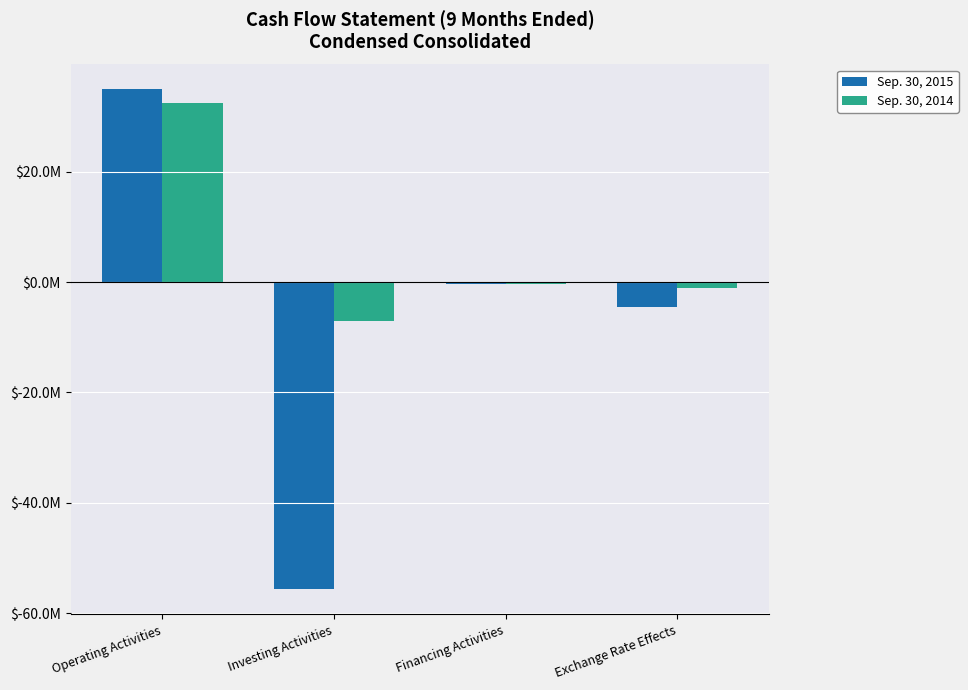

What are all the series names shown in the legend?

Sep. 30, 2015, Sep. 30, 2014